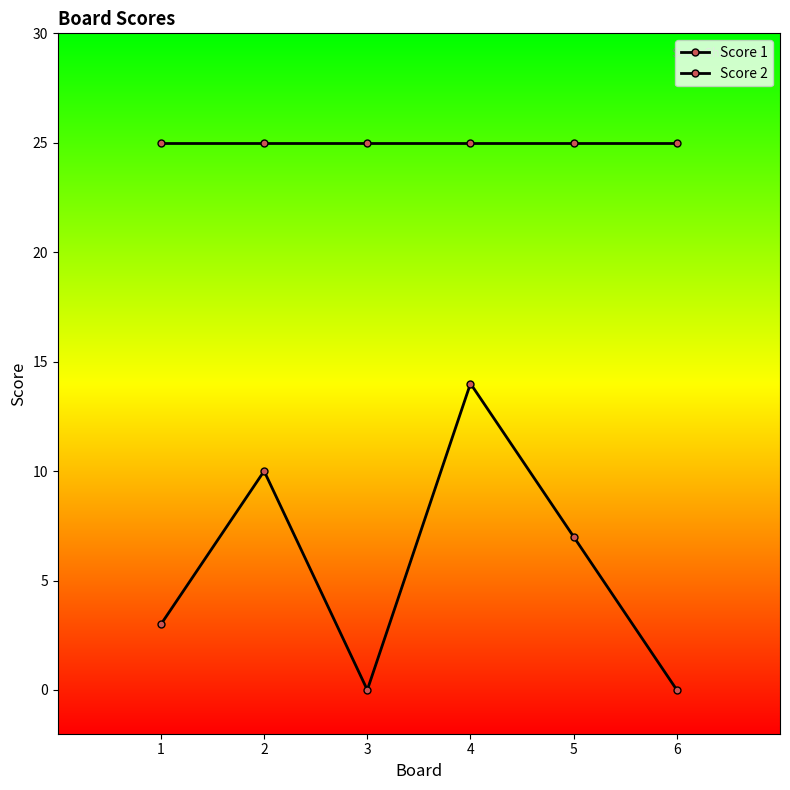

Which series has the largest total across all categories?

Score 1